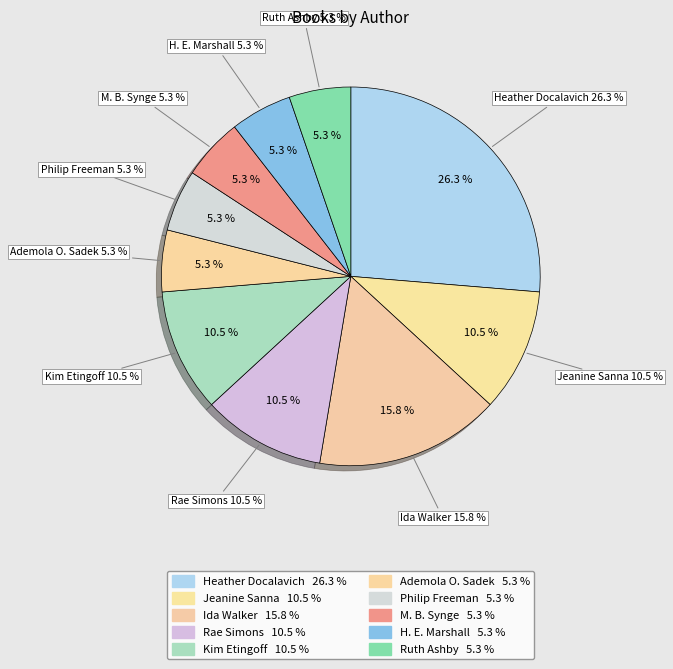

Is there any slice that represents more than half of the pie?

No